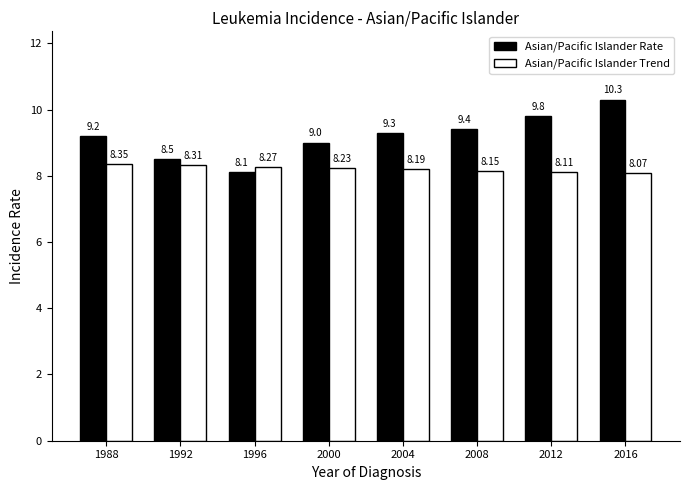

What is the average value of the Asian/Pacific Islander Rate series?

9.2